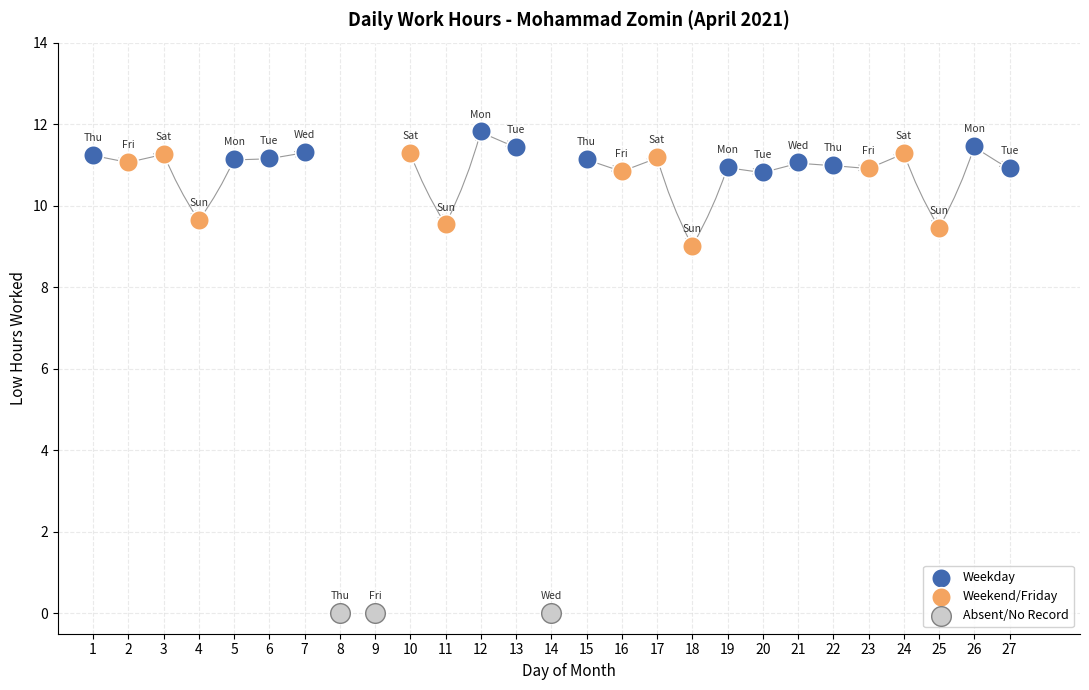

What are all the series names shown in the legend?

Weekday, Weekend/Friday, Absent/No Record